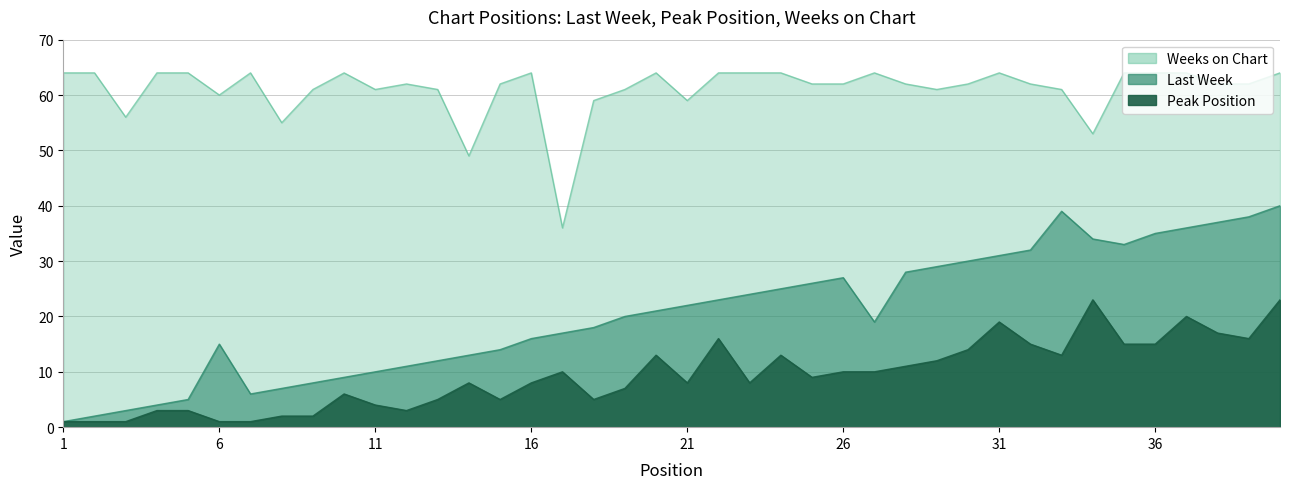

In Last Week, how many points are higher than both neighbors (excluding endpoints)?

3